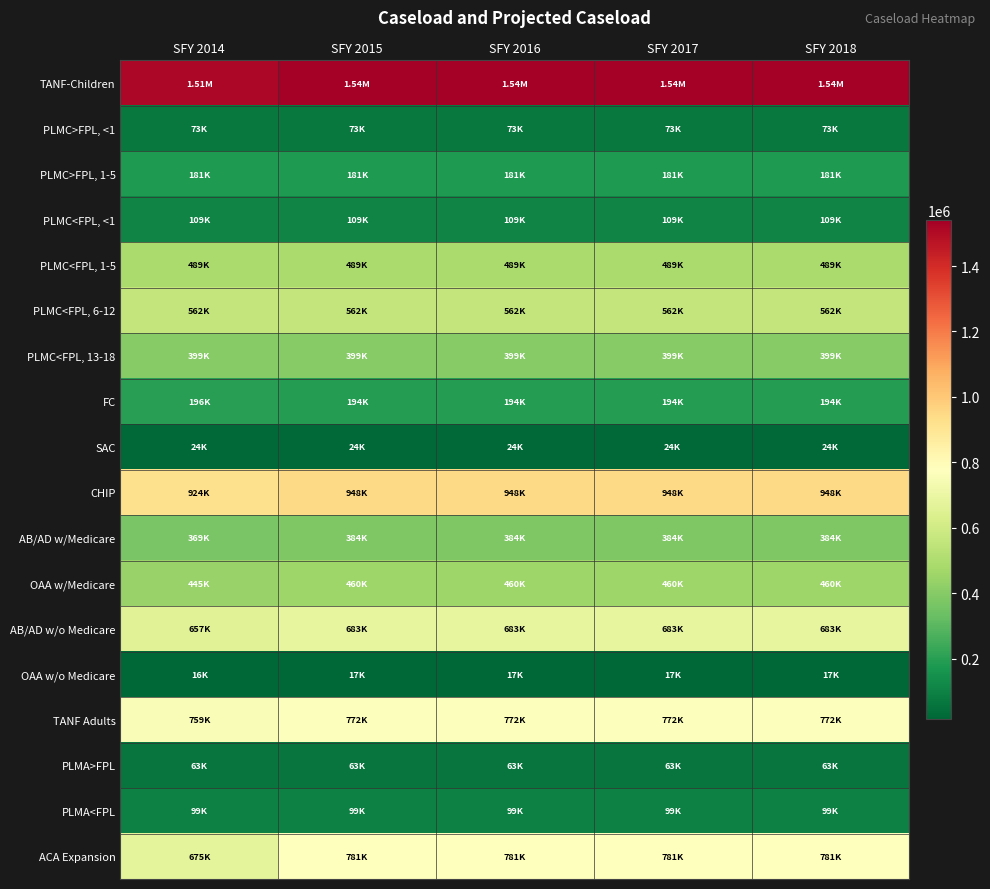

Between SFY 2018 and SFY 2014, which is larger?

SFY 2018